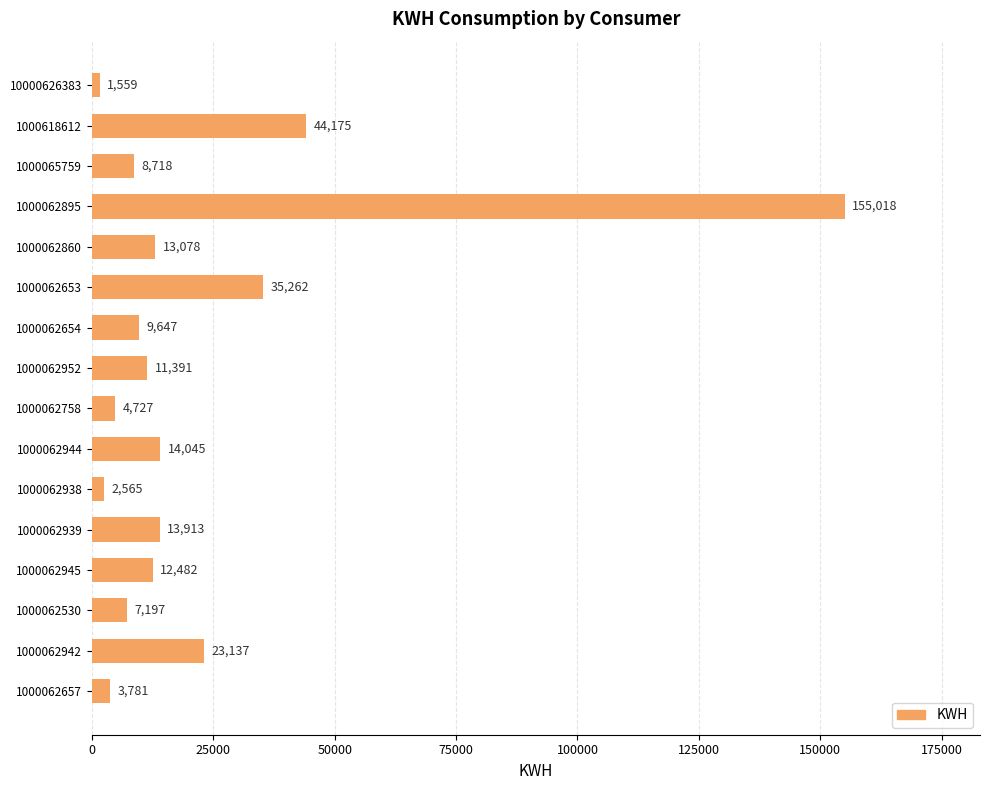

Is it true that the value at 1000062942 is 23137?

True